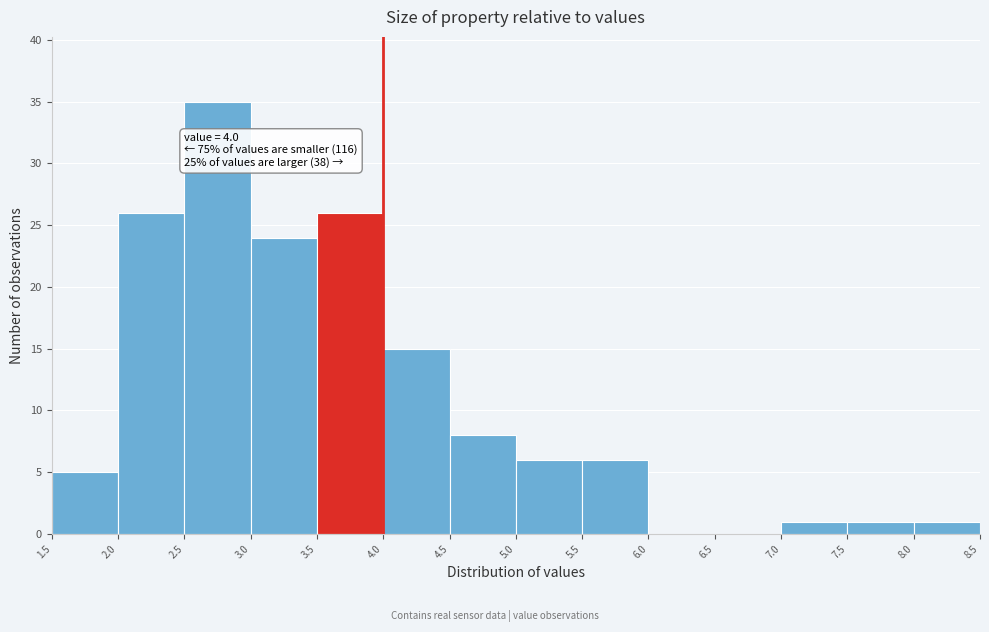

Over which range of the x-axis is the bar tallest?

2.5 to 3.0